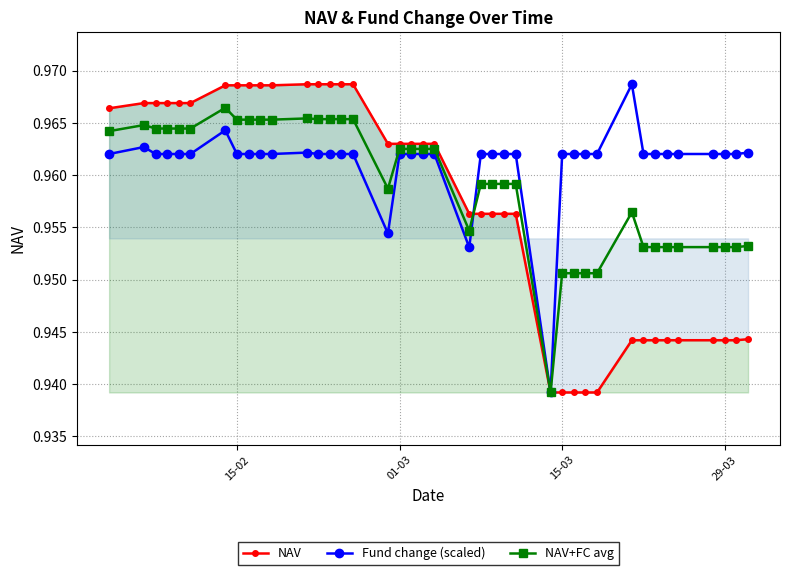

In NAV+FC avg, how many points are lower than both neighbors (excluding endpoints)?

3